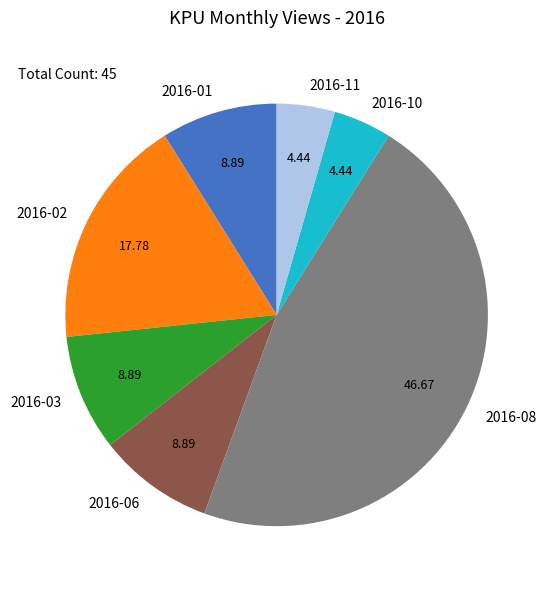

Is there a majority slice in this chart?

No